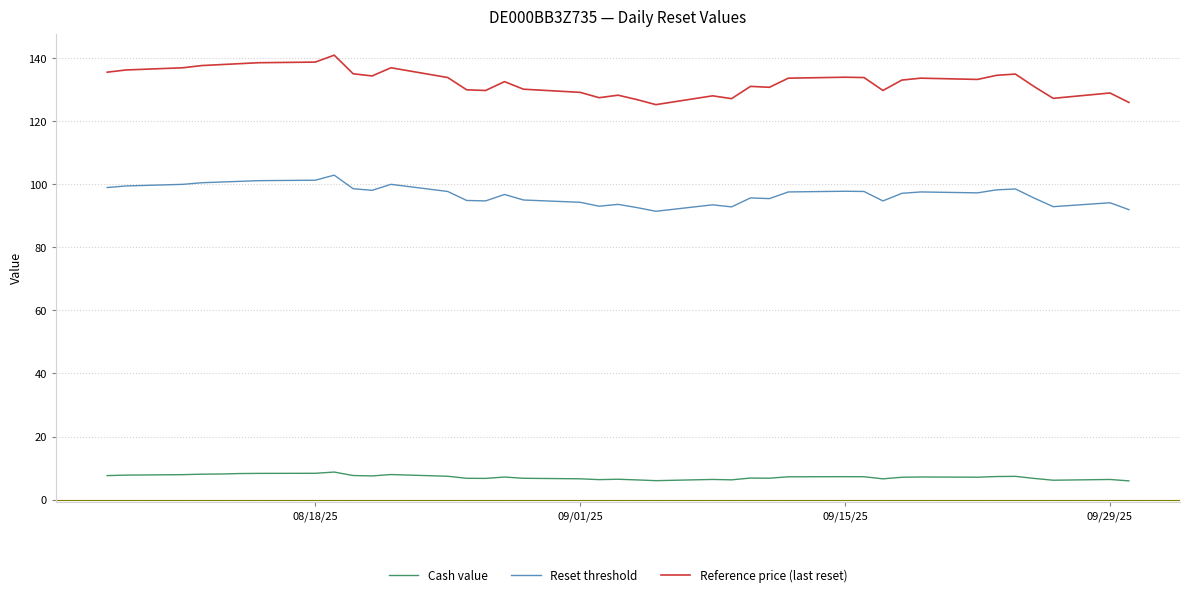

True or false: Reference price (last reset) and Reset threshold intersect in this chart.

False